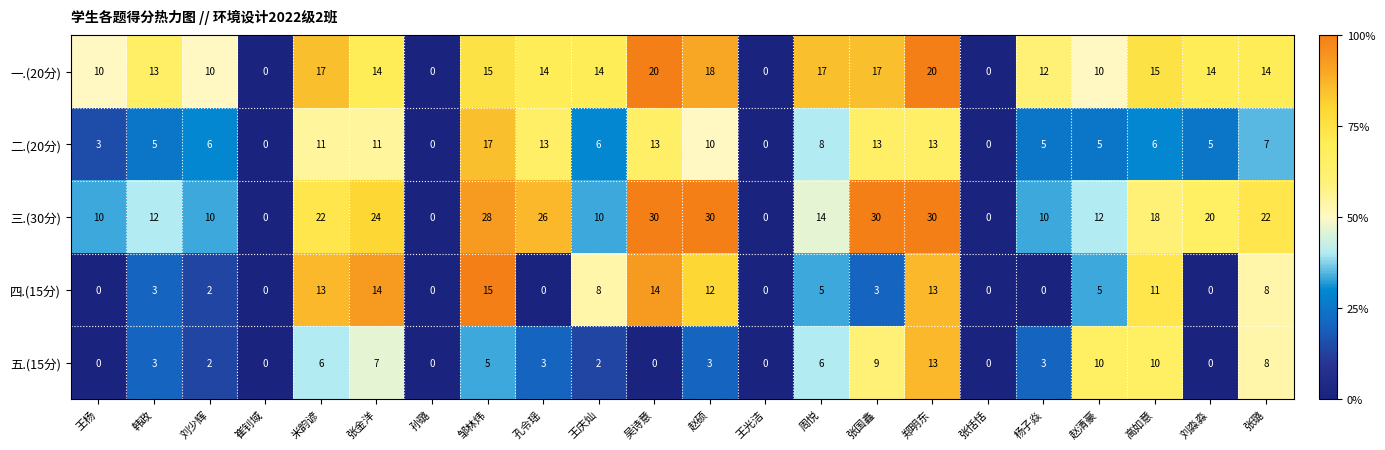

Rank the series by their maximum value, from highest to lowest.

三.(30分), 一.(20分), 二.(20分), 四.(15分), 五.(15分)